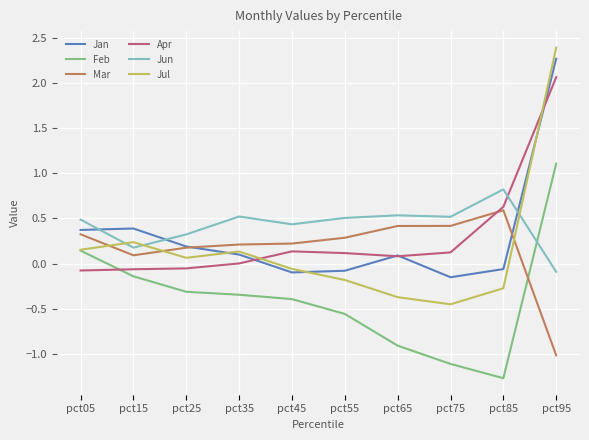

What is the minimum value shown in the chart?

-1.3